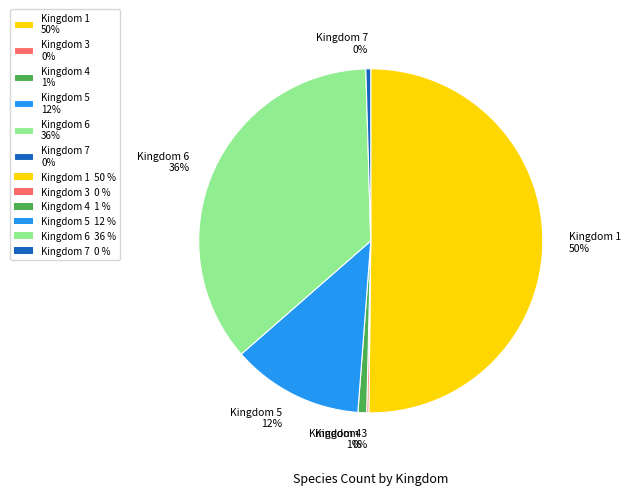

Between Kingdom 4 and Kingdom 1, which is larger?

Kingdom 1